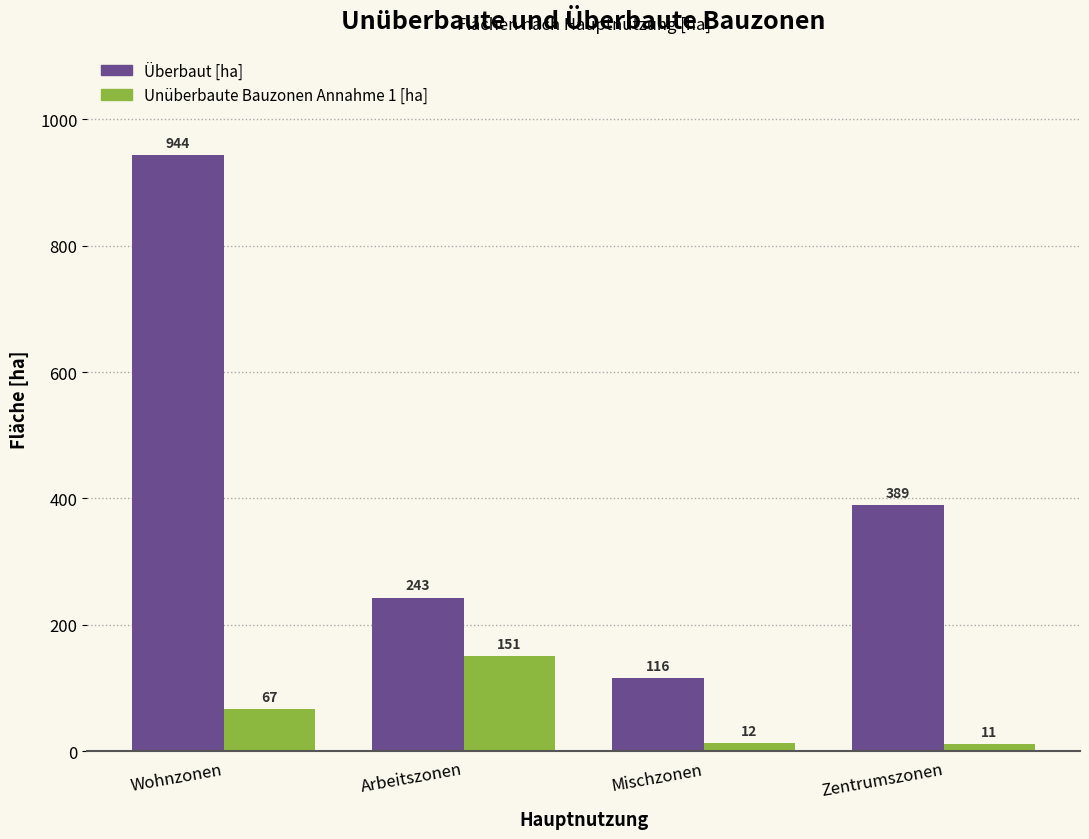

Which category has the lowest value across all series?

Zentrumszonen